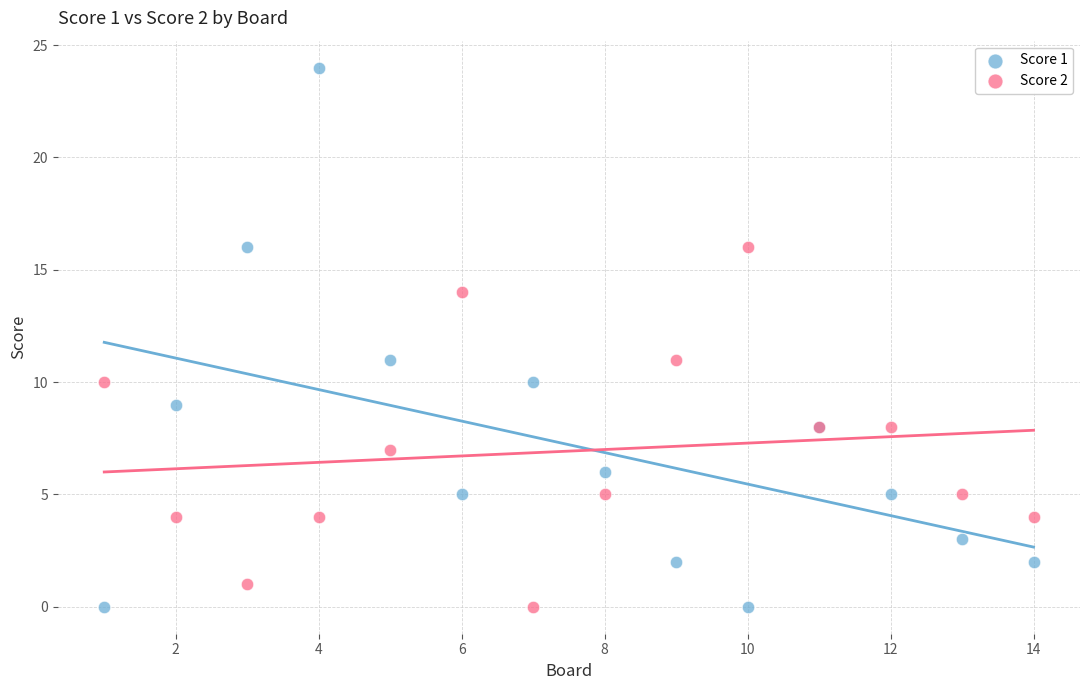

Which series has the largest Y range (max minus min)?

Score 1